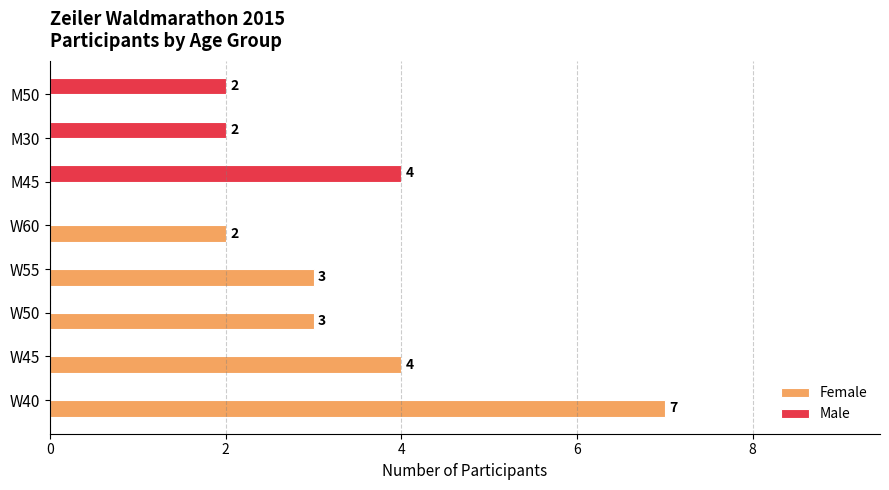

How many series are shown in this chart?

2